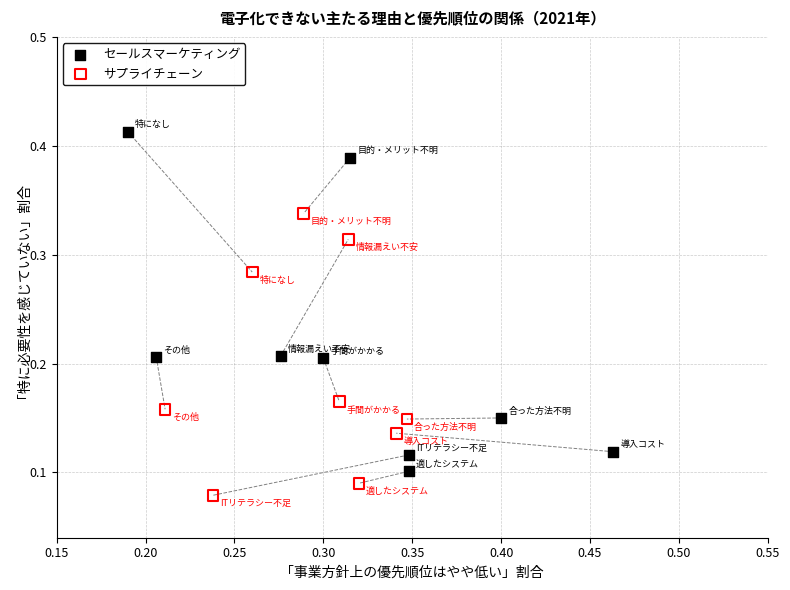

Which series reaches the maximum Y coordinate?

セールスマーケティング